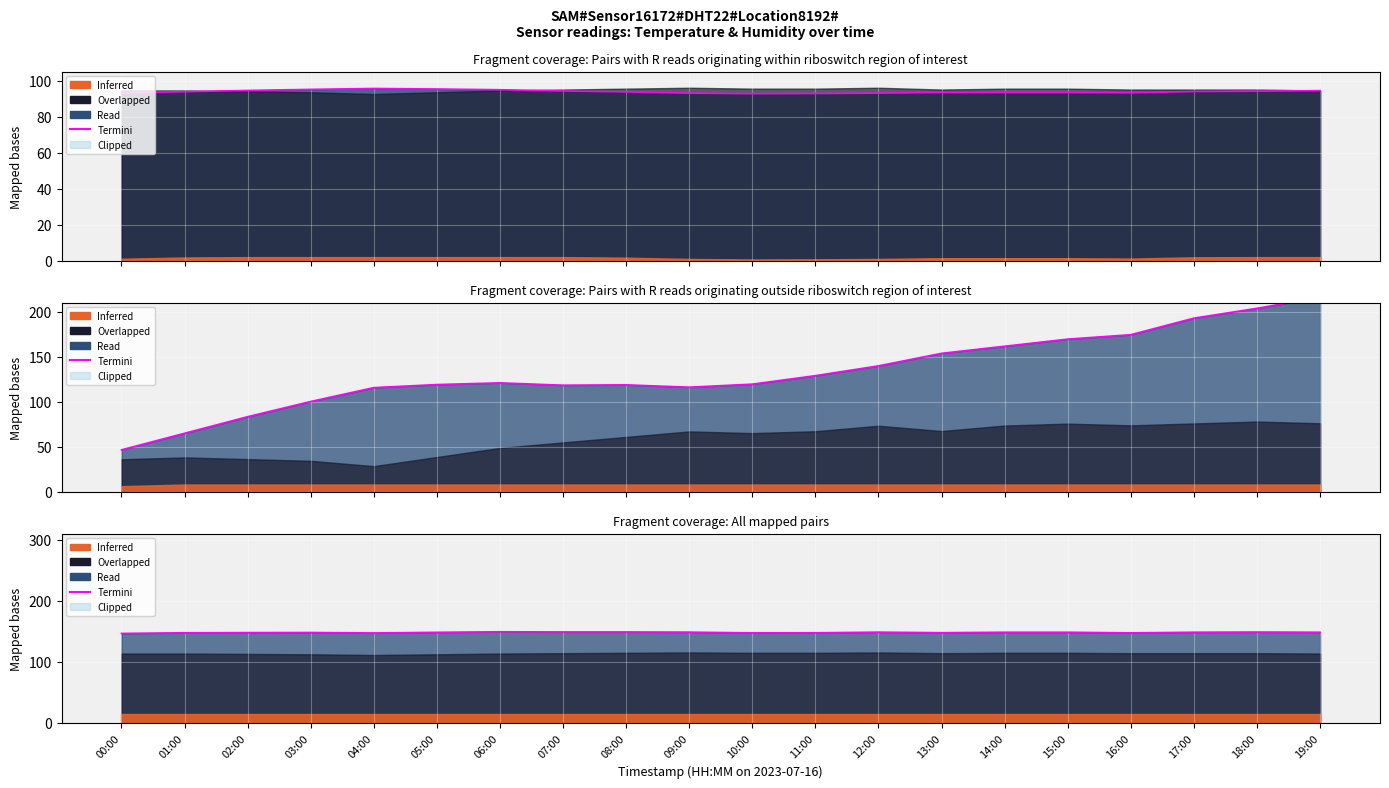

The value at 19:00 is 257.2. True or false?

False